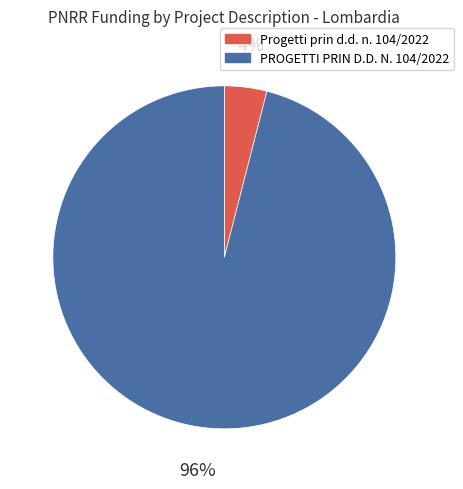

What is the ratio of the value at PROGETTI PRIN D.D. N. 104/2022 to the value at Progetti prin d.d. n. 104/2022?

24.0